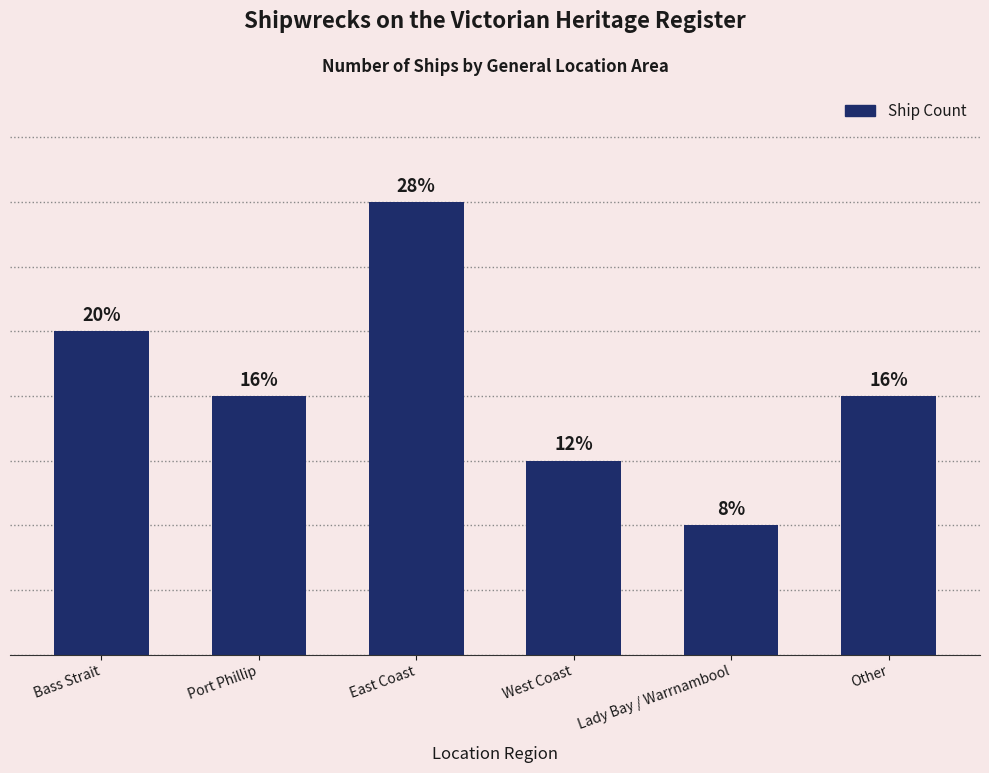

Which has a higher value, West Coast or Lady Bay / Warrnambool?

West Coast